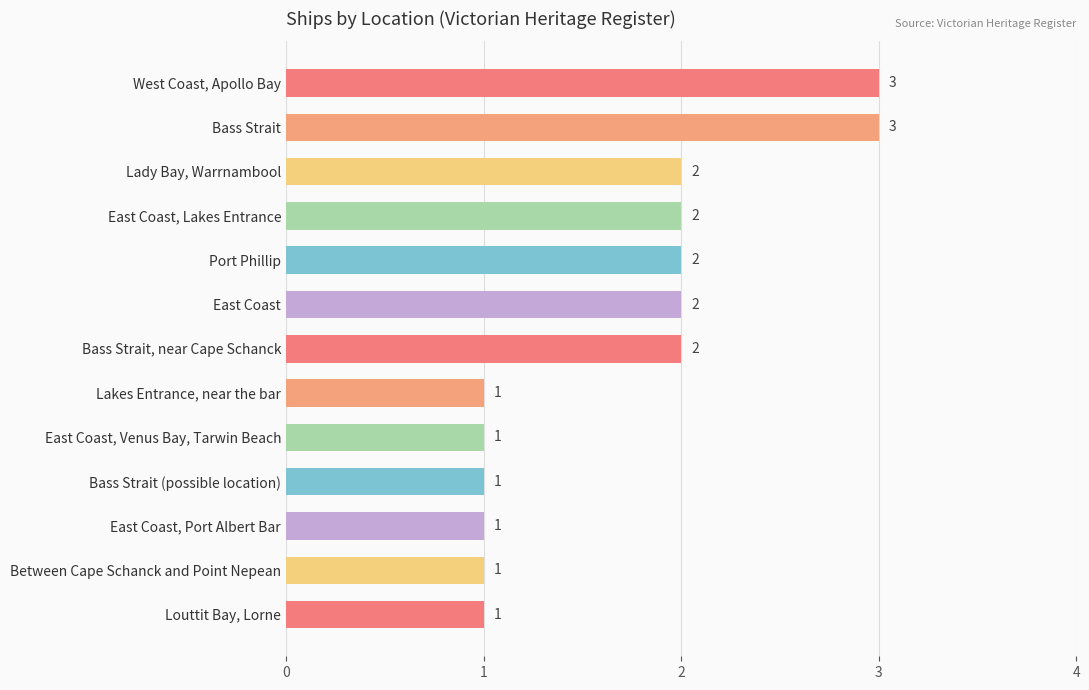

What is the ratio of the value at Bass Strait (possible location) to the value at Lakes Entrance, near the bar?

1.0